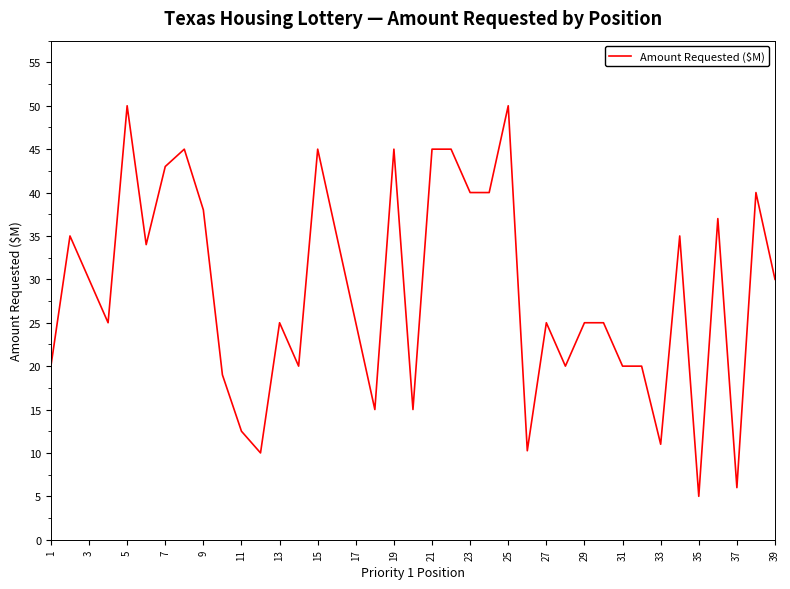

True or false: there are more than 0 points higher than both neighbors.

True